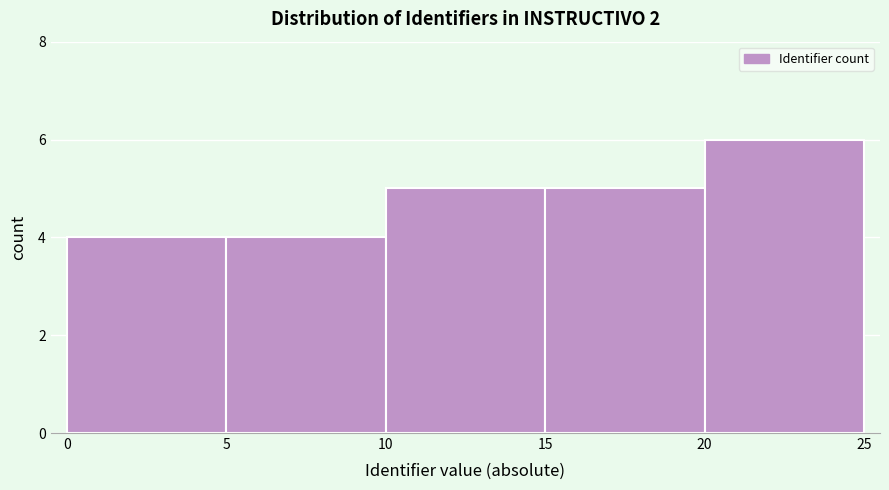

What is the height of the bar covering 15 to 20 on the x-axis? The values are not printed on the chart, so give them approximately, as read against the axis.

5